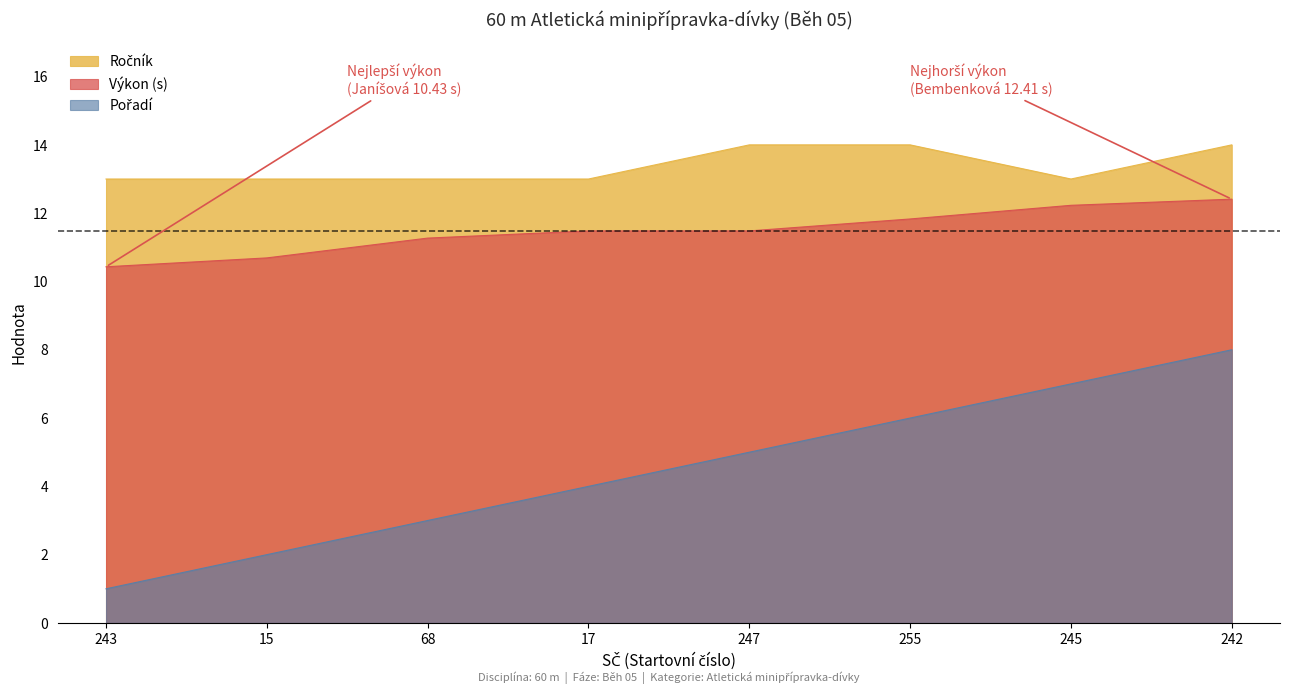

What is the spread (max minus min) of values at 243?

12.0